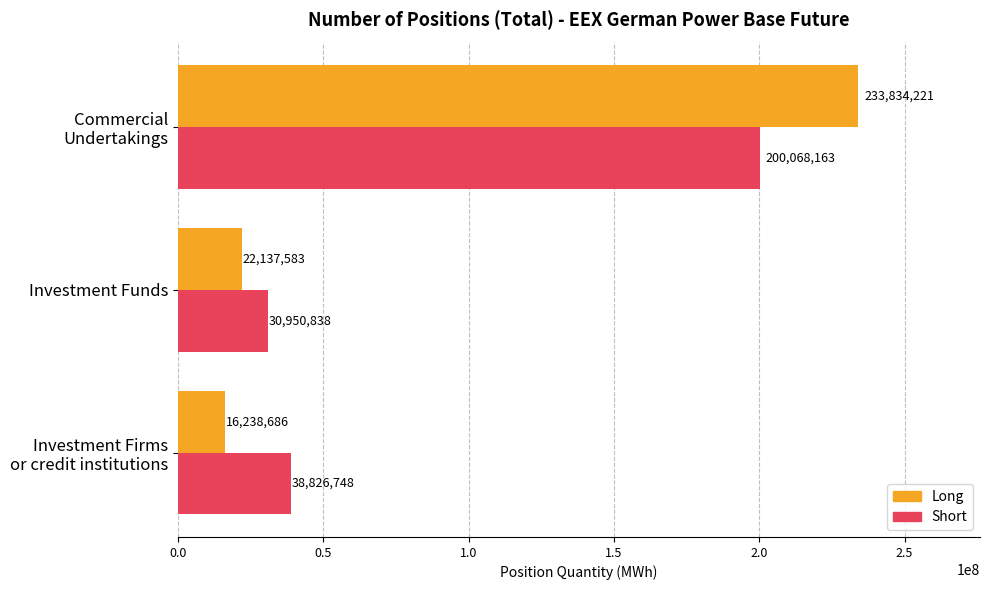

The Short series shows 30950838.0 at Investment Funds. True or false?

True